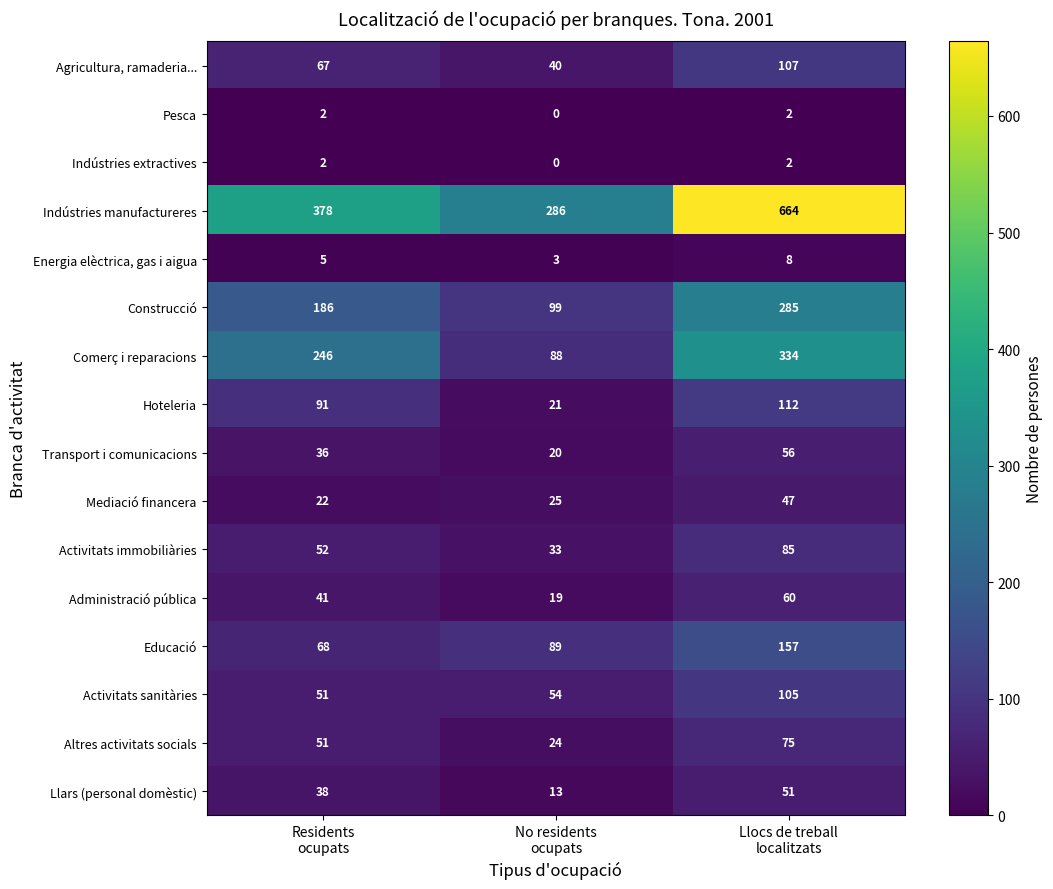

What is the greatest value displayed?

664